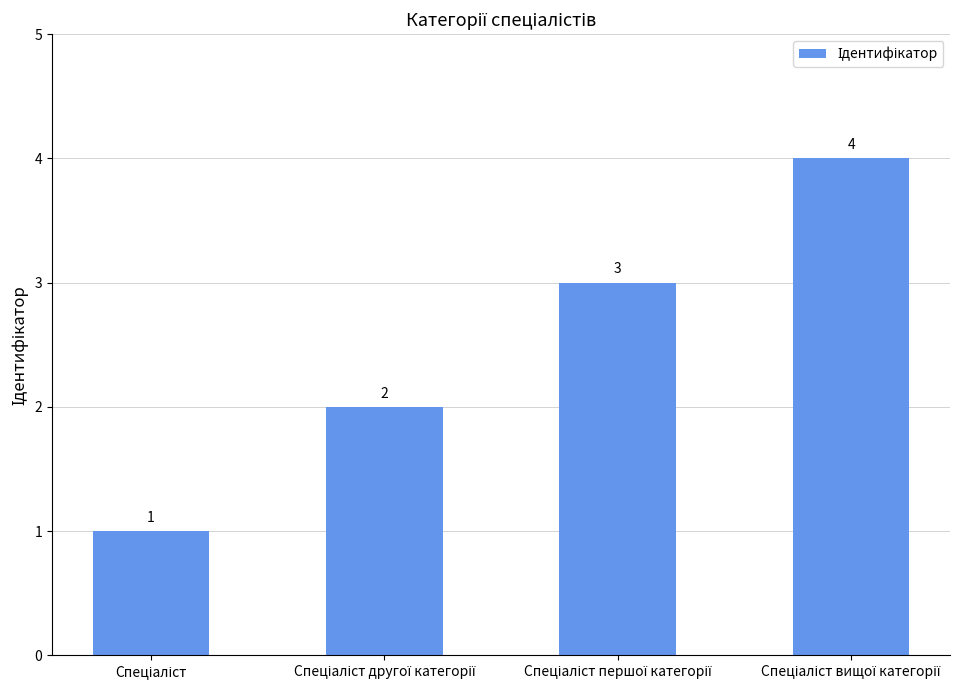

What is the sum of all values?

10